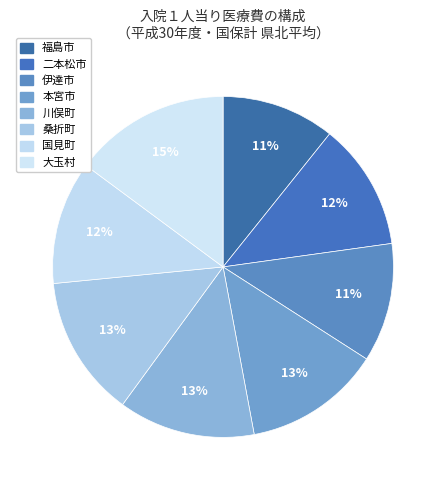

How much of the chart is everything except 福島市?

89.3%